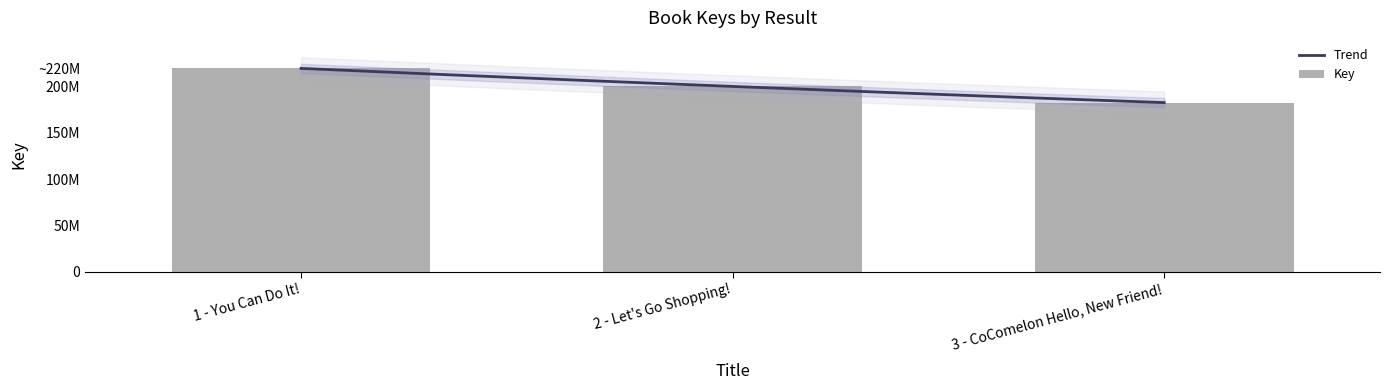

What is the greatest value displayed?

219814205